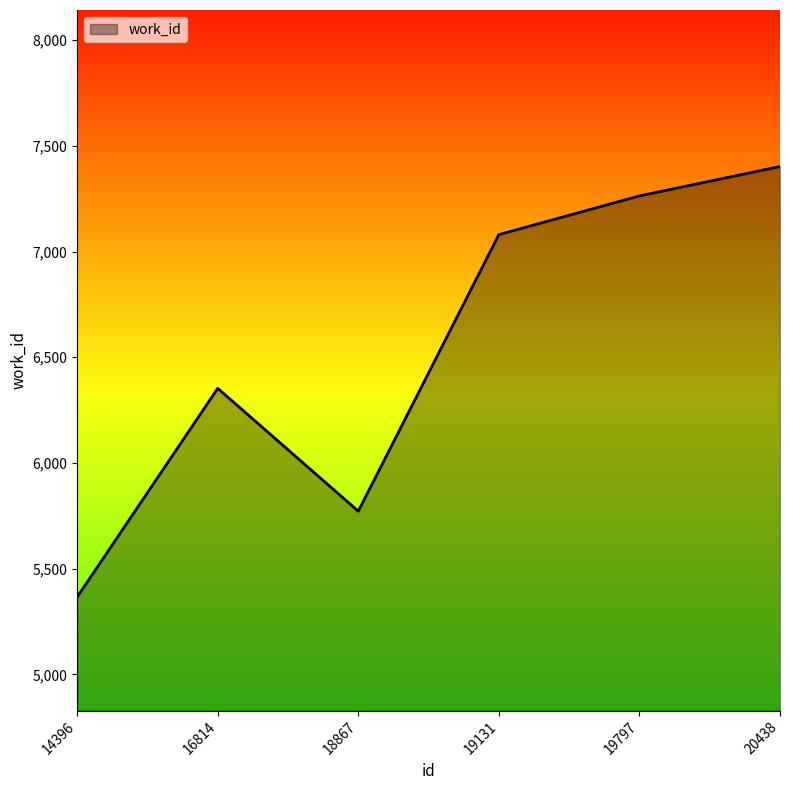

Rank the categories by value from lowest to highest.

14396, 18867, 16814, 19131, 19797, 20438